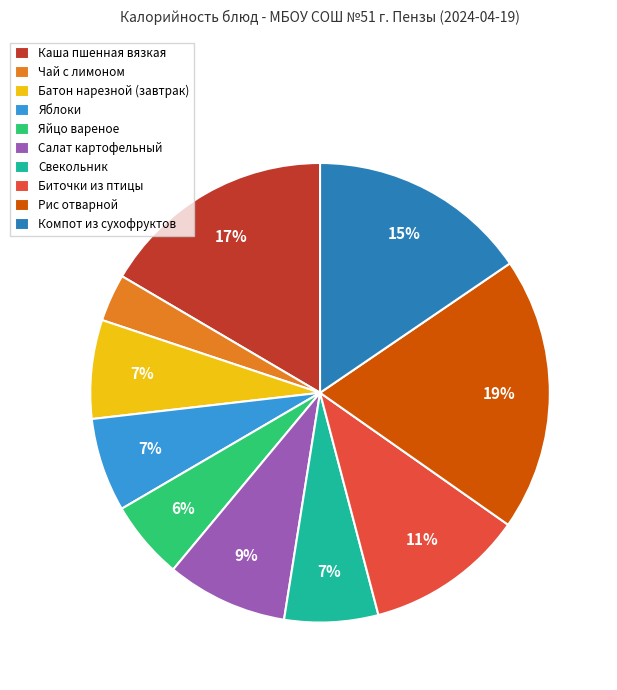

Does Биточки из птицы represent more than half of the total?

No